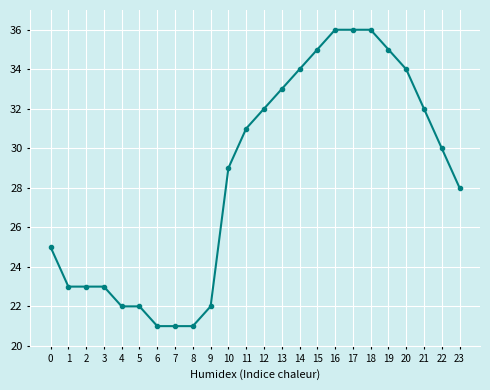

What is the difference between the maximum and minimum values?

15